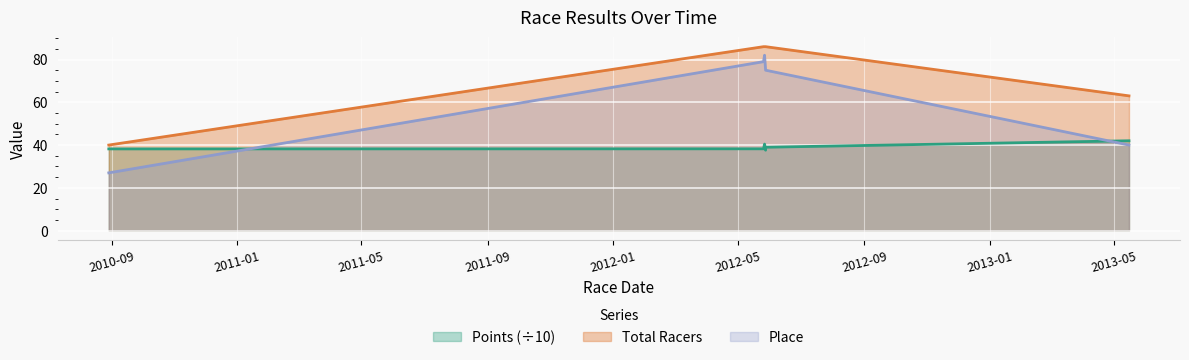

Reading right to left, list all the values displayed in this chart.

Points: 2013-05-16=42.0	2012-05-28=39.0	2012-05-28=37.6	2012-05-27=40.5	2012-05-26=38.2	2010-08-29=38.2
Place: 2013-05-16=40.0	2012-05-28=75.0	2012-05-28=75.0	2012-05-27=82.0	2012-05-26=79.0	2010-08-29=27.0
Total Racers: 2013-05-16=63.0	2012-05-28=86.0	2012-05-28=86.0	2012-05-27=86.0	2012-05-26=86.0	2010-08-29=40.0